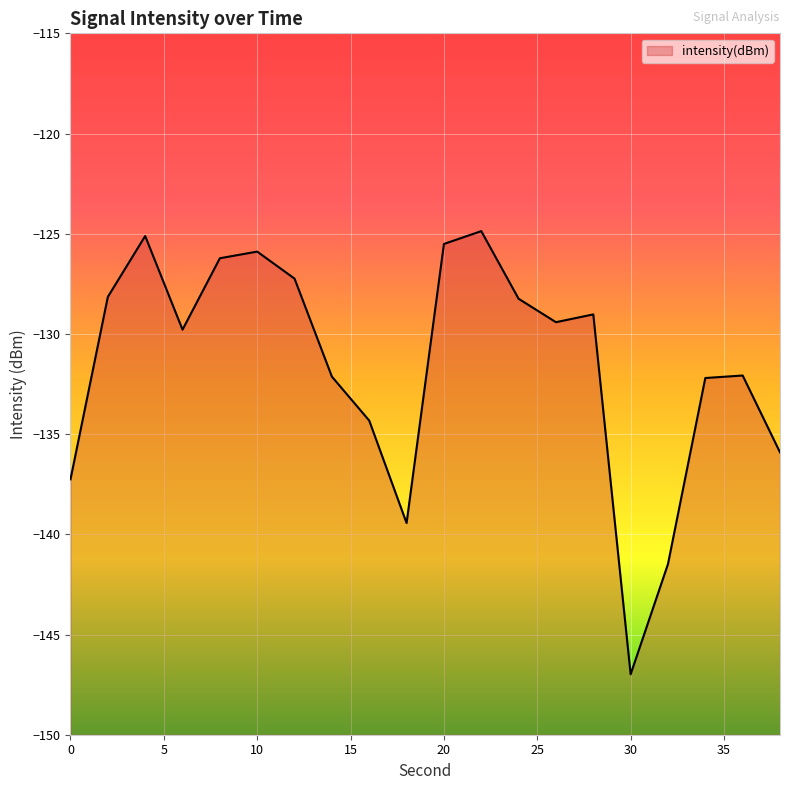

What value does the data have at 6?

-129.8